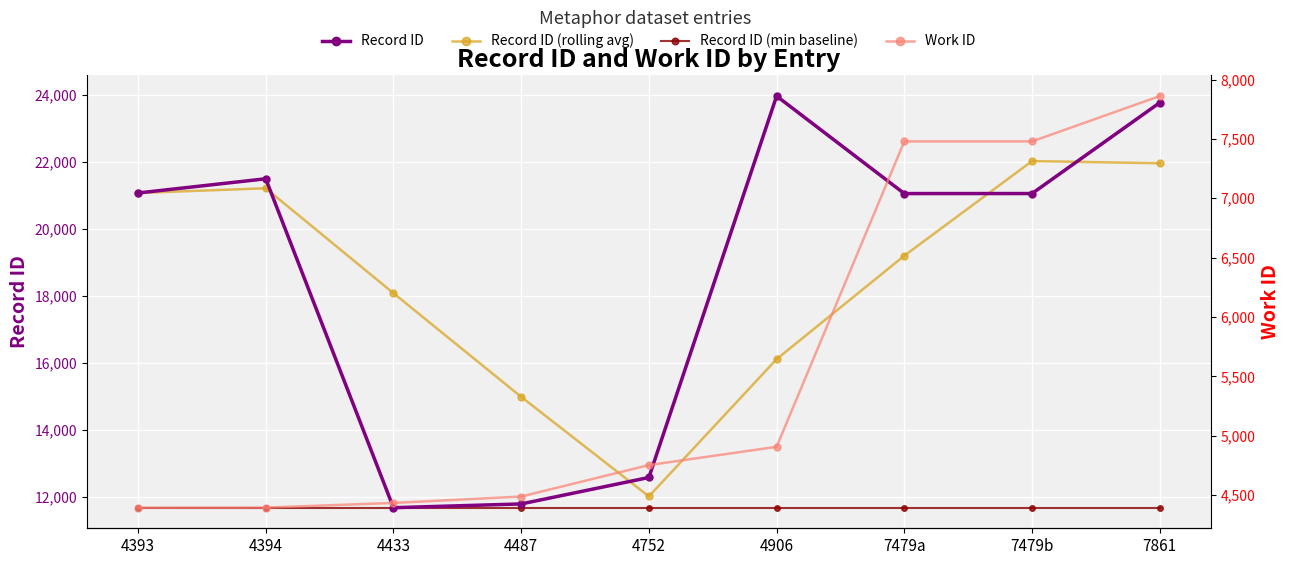

The value of Work ID at 7479a is 7479. True or false?

True